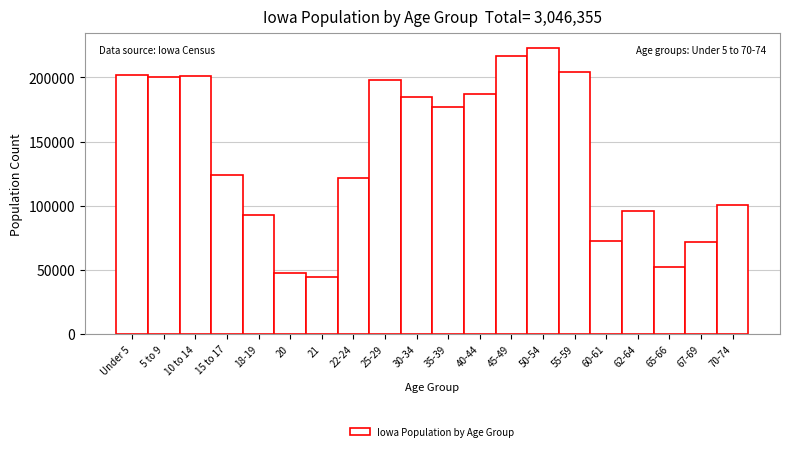

What is the difference between the second highest and second lowest values?

169255